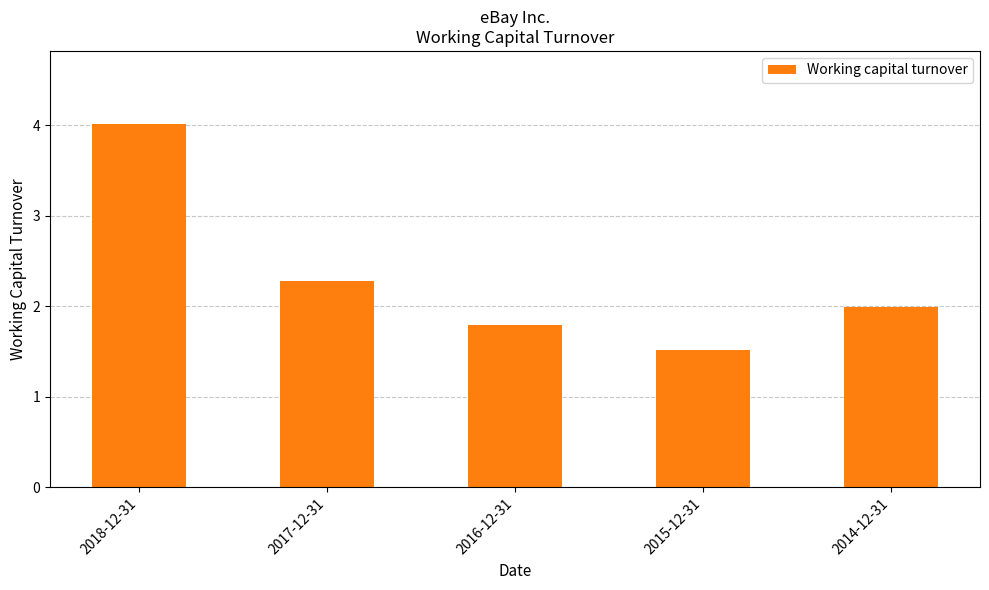

True or false: the data shows 1.5 at 2015-12-31.

True